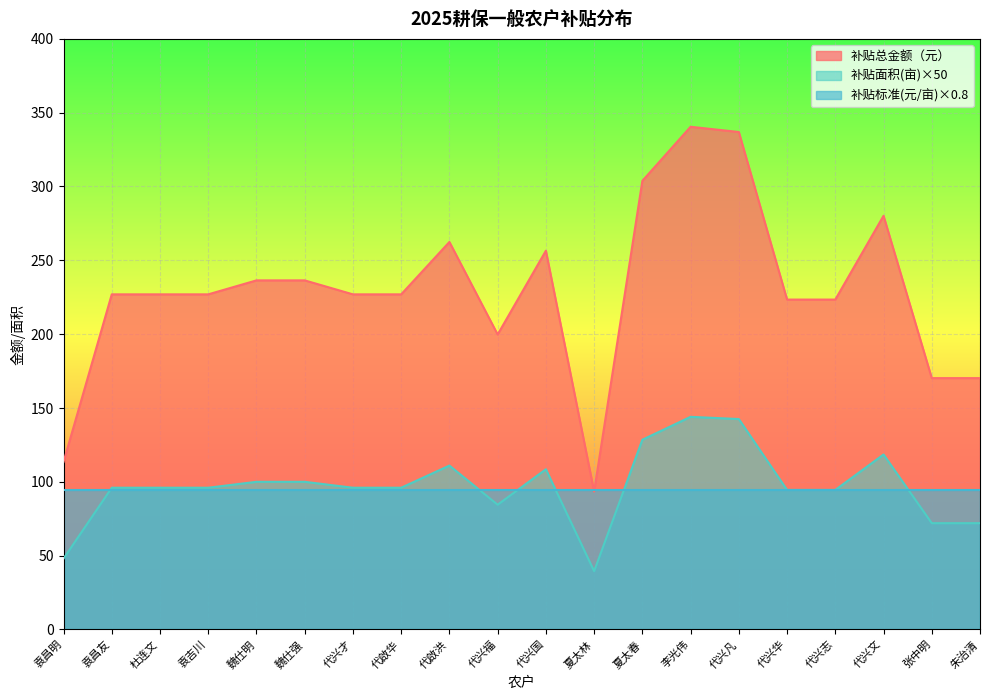

The 补贴面积(亩) series shows 94.5 at 代兴华. True or false?

True